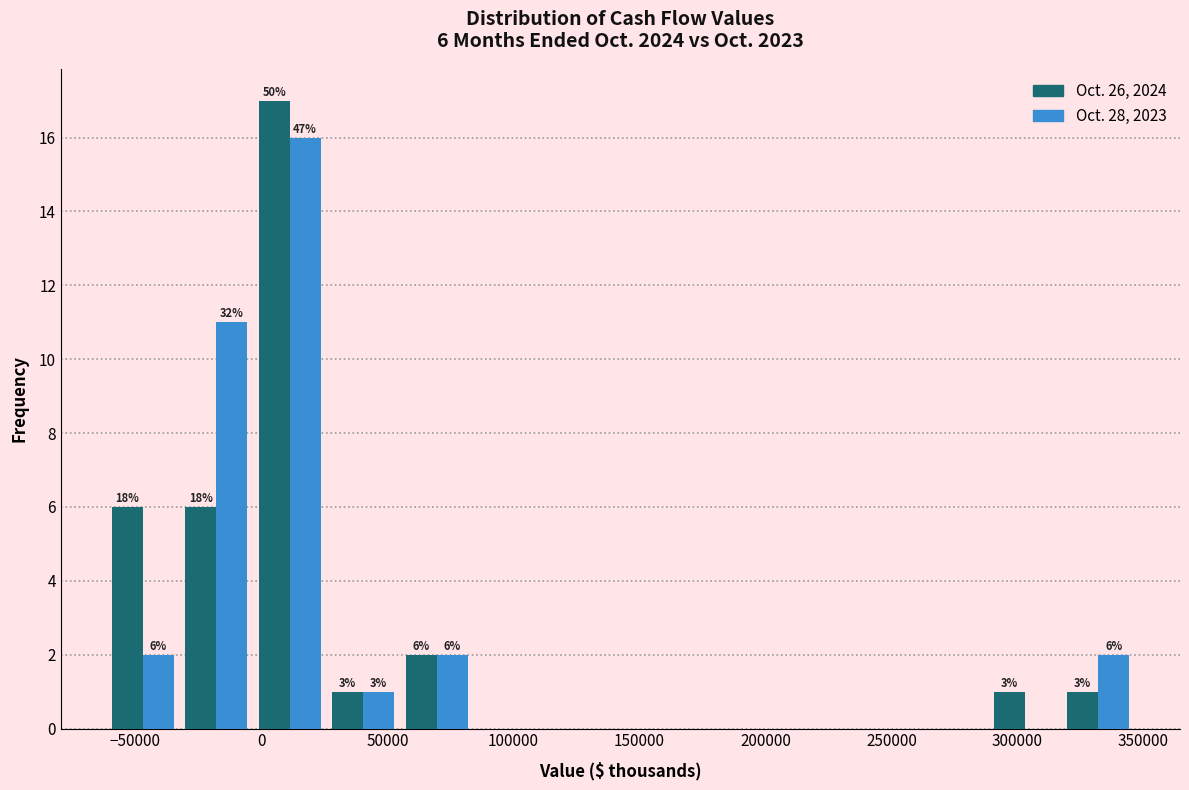

In the Oct. 28, 2023 series, which range on the x-axis has the tallest bar?

-5000 to 25000